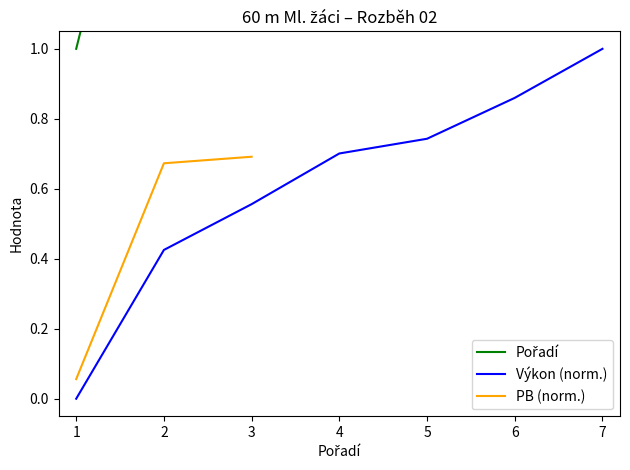

Count the number of categories in the chart.

7